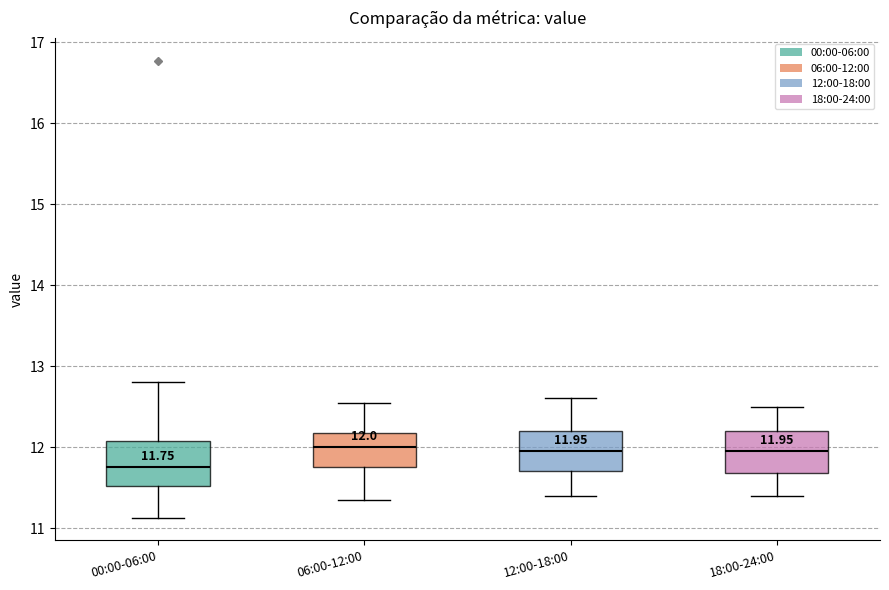

Which box's median line is the lowest?

00:00-06:00